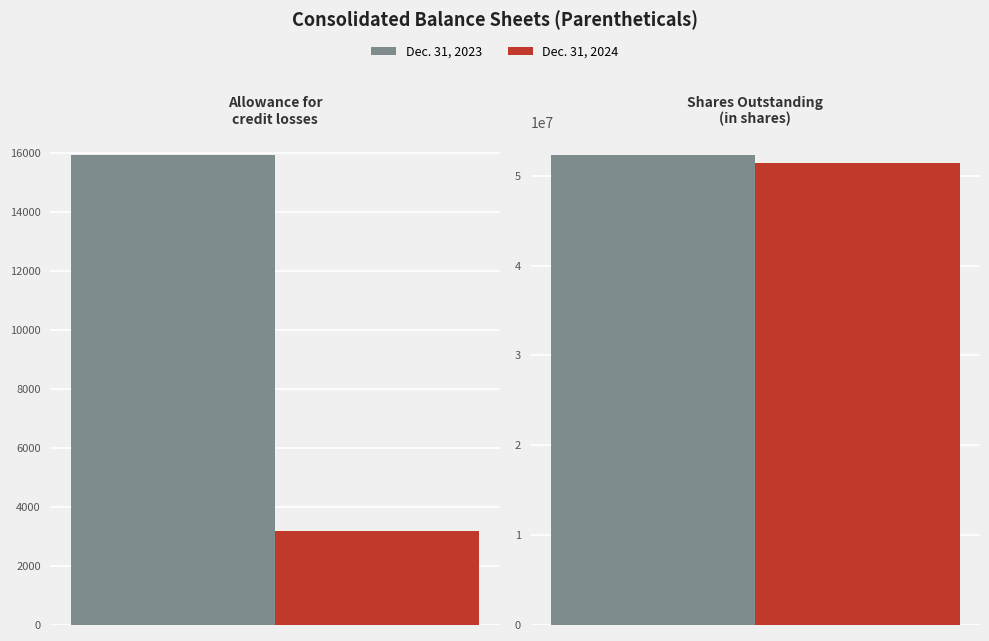

What are all the series names shown in the legend?

Dec. 31, 2024, Dec. 31, 2023